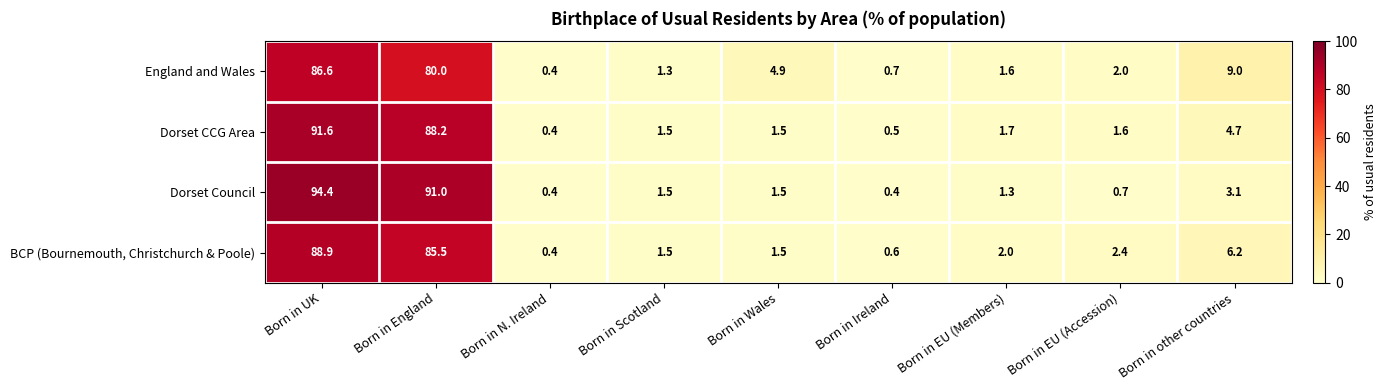

What is the difference between the maximum and minimum values in the England and Wales series?

86.2